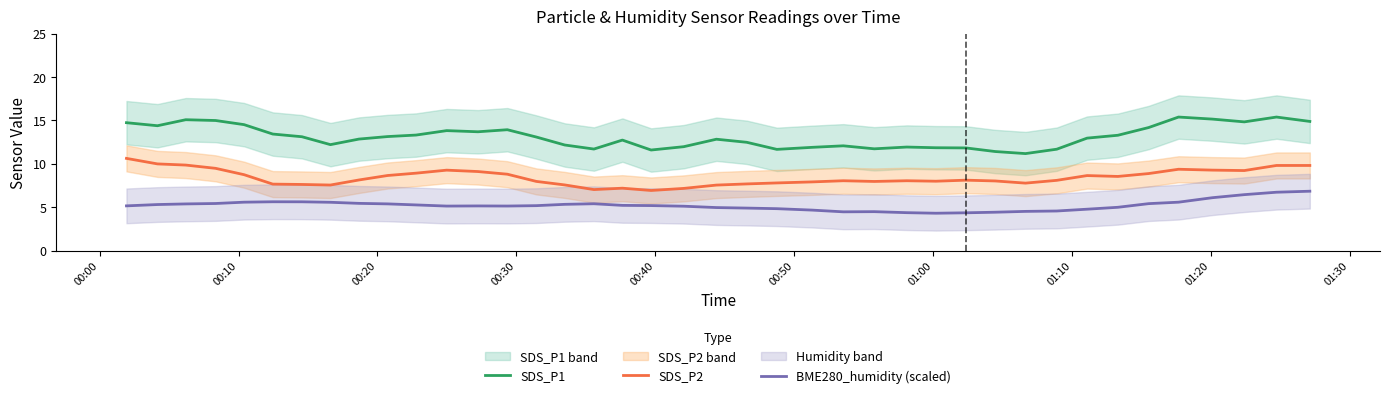

List the series in order of their peak value, highest first.

SDS_P1, SDS_P2, BME280_humidity (scaled)